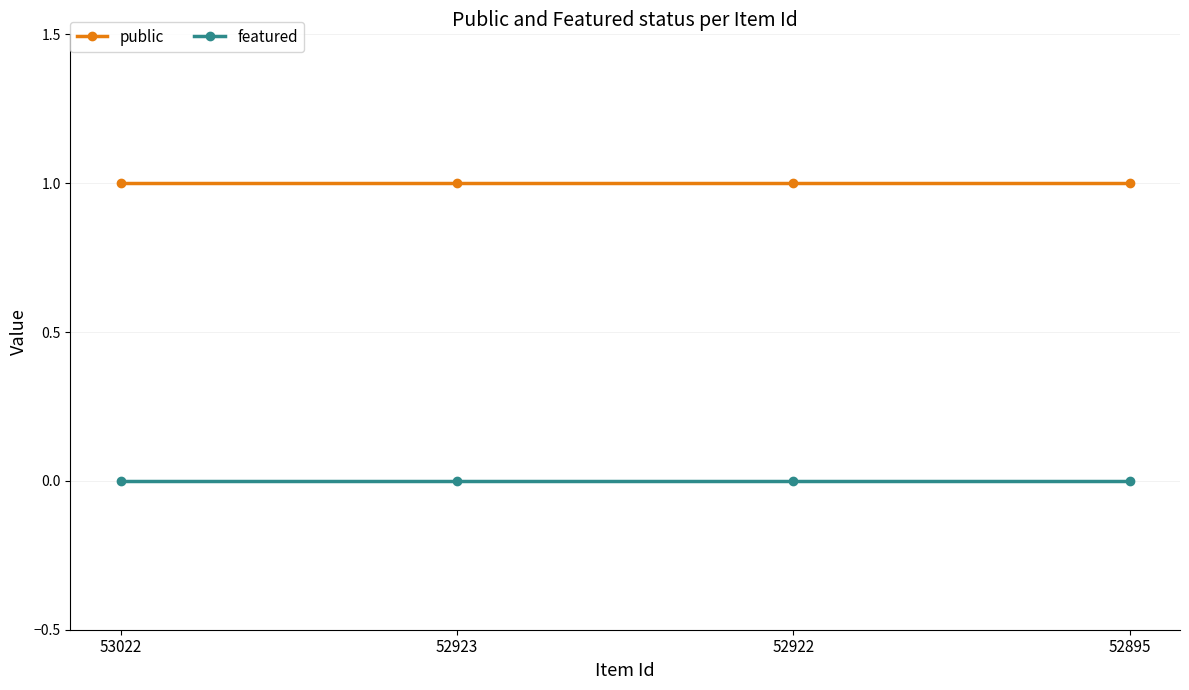

What is the value of the public point at the 3rd from the left?

1